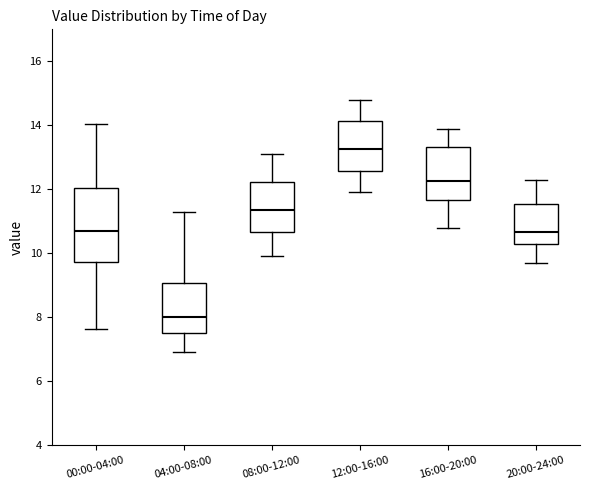

Reading left to right, transcribe this box plot: for each box, give where its median line is, the range the box spans, and where its two whiskers end, as read against the y-axis. The values are not printed on the chart, so give them approximately, as read against the axis.

00:00-04:00: median 10.8, box 9.8 to 12.0, whiskers 7.6 to 14.0
04:00-08:00: median 8.0, box 7.6 to 9.0, whiskers 7.0 to 11.4
08:00-12:00: median 11.4, box 10.6 to 12.2, whiskers 10.0 to 13.2
12:00-16:00: median 13.2, box 12.6 to 14.2, whiskers 12.0 to 14.8
16:00-20:00: median 12.2, box 11.6 to 13.4, whiskers 10.8 to 14.0
20:00-24:00: median 10.6, box 10.2 to 11.6, whiskers 9.8 to 12.4